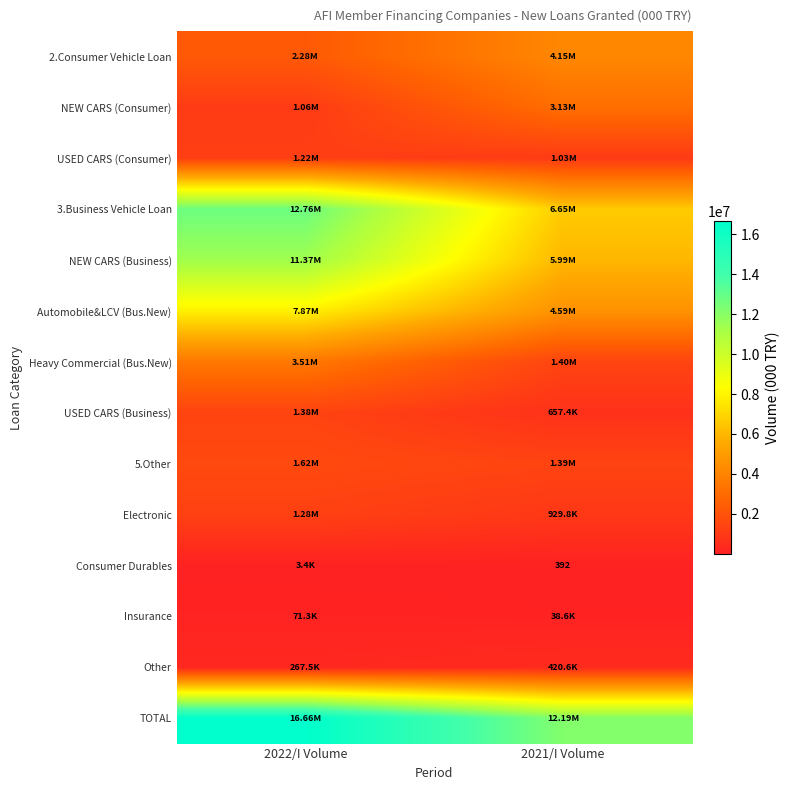

Which has a higher value, 2022/I Volume or 2021/I Volume?

2021/I Volume